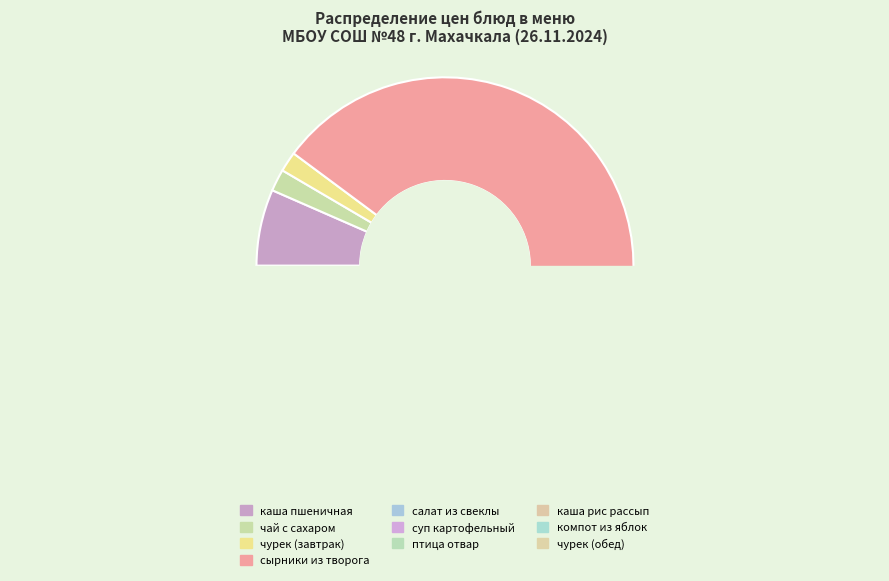

Is it true that чурек (завтрак) is 2% of the pie?

True